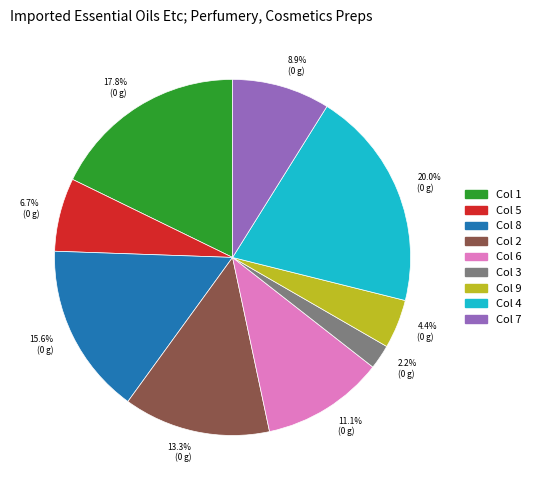

Is 8.9% (0 g) the majority of the pie?

No